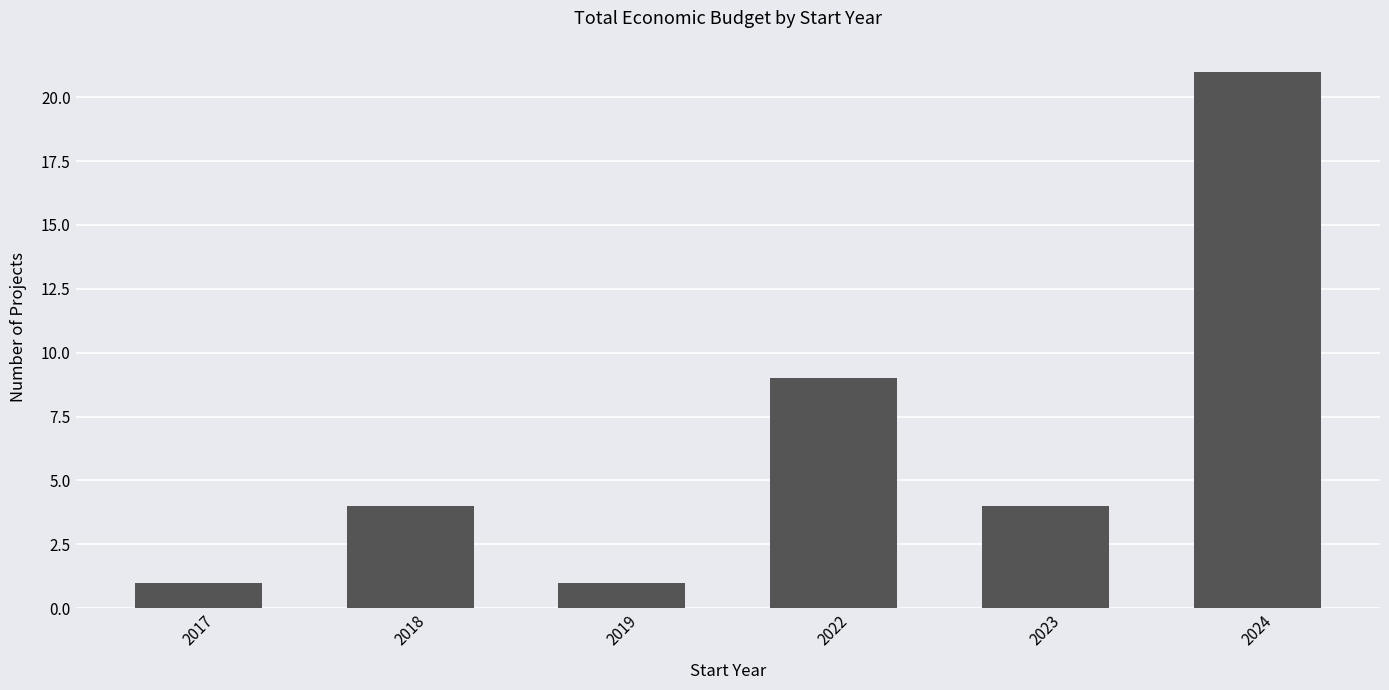

Reading right to left, extract all data points from this chart.

2024=21	2023=4	2022=9	2019=1	2018=4	2017=1